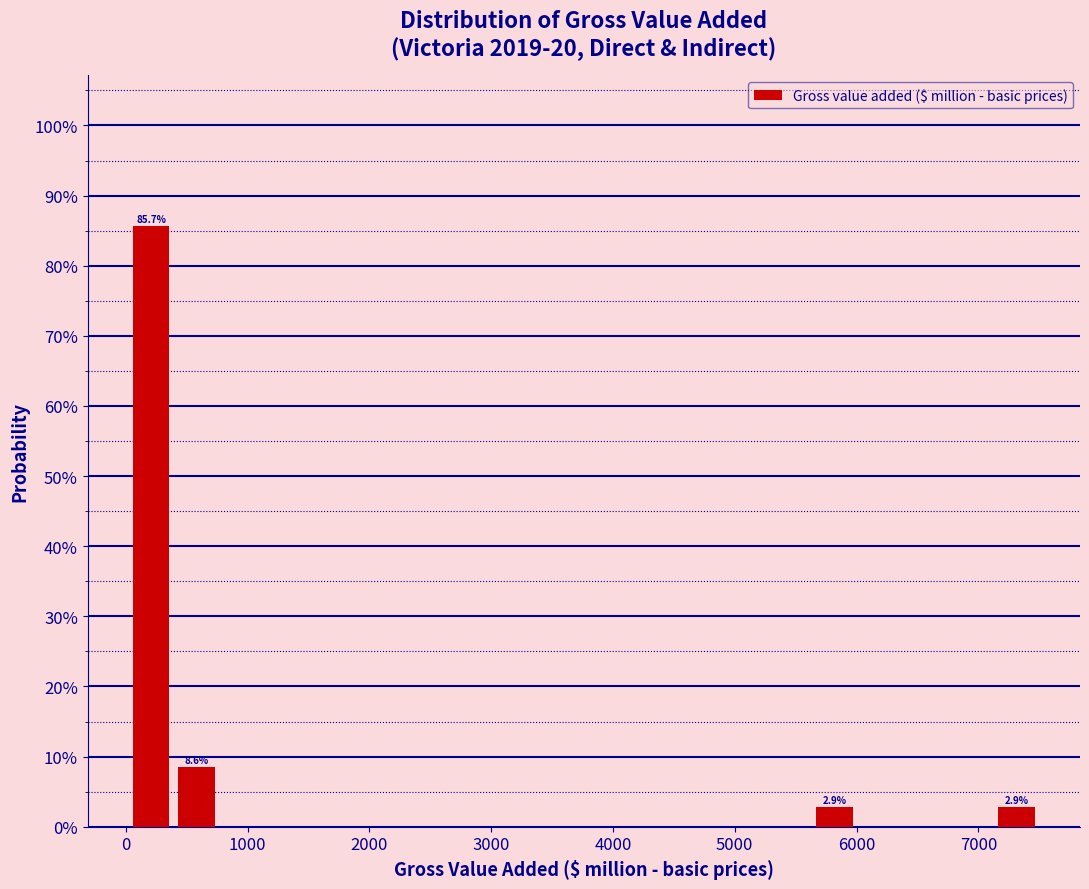

Read against the x-axis, roughly where is the centre of the tallest bar?

200